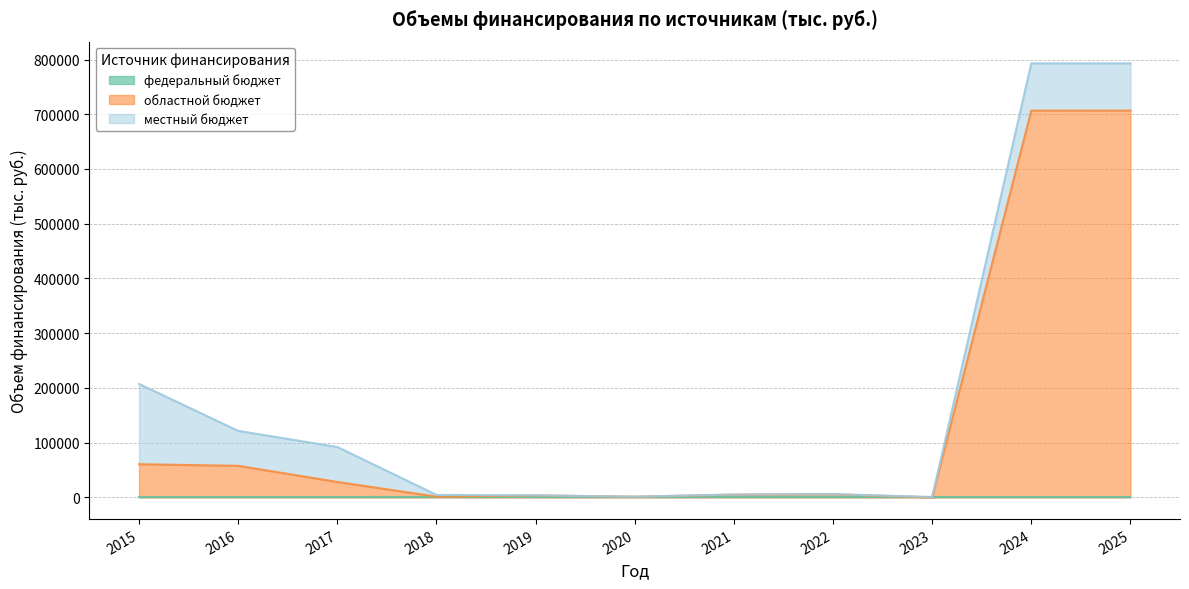

In местный бюджет, how many points are lower than both neighbors (excluding endpoints)?

3